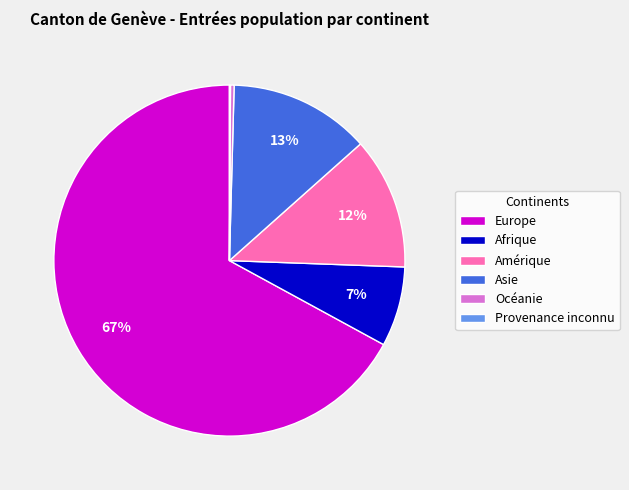

Is it true that Asie is 21% of the pie?

False